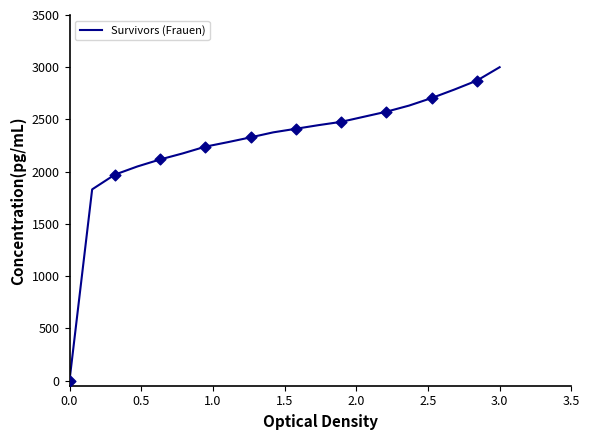

What is the maximum value shown in the chart?

3000.0